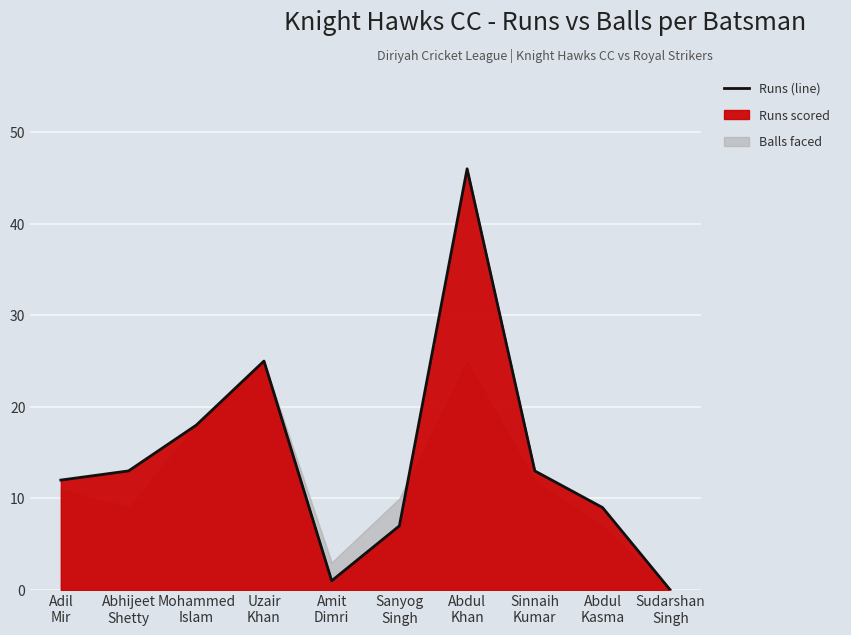

How many values are below 13?

5